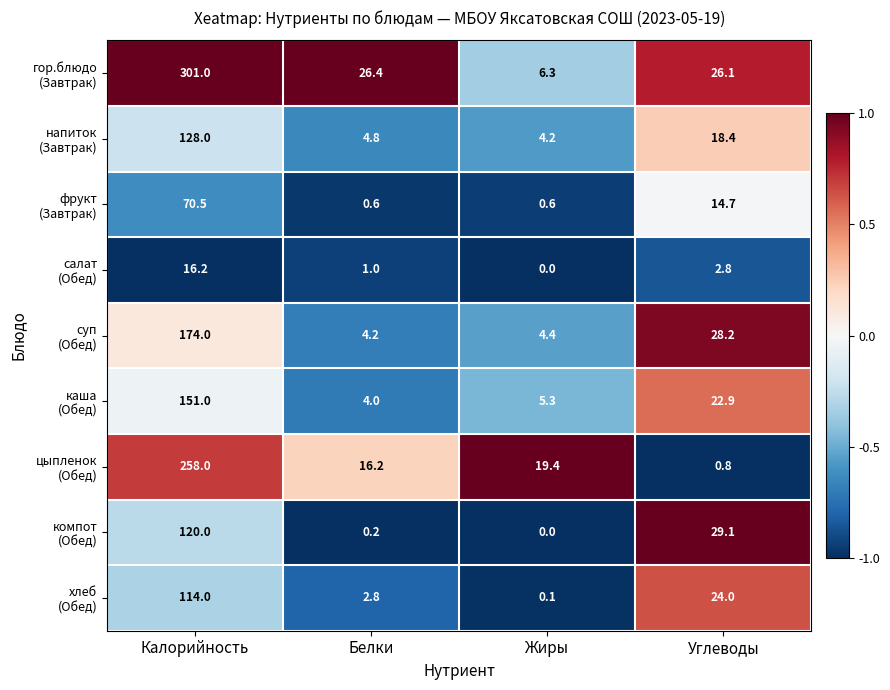

What is the total value across all series at Углеводы?

167.0